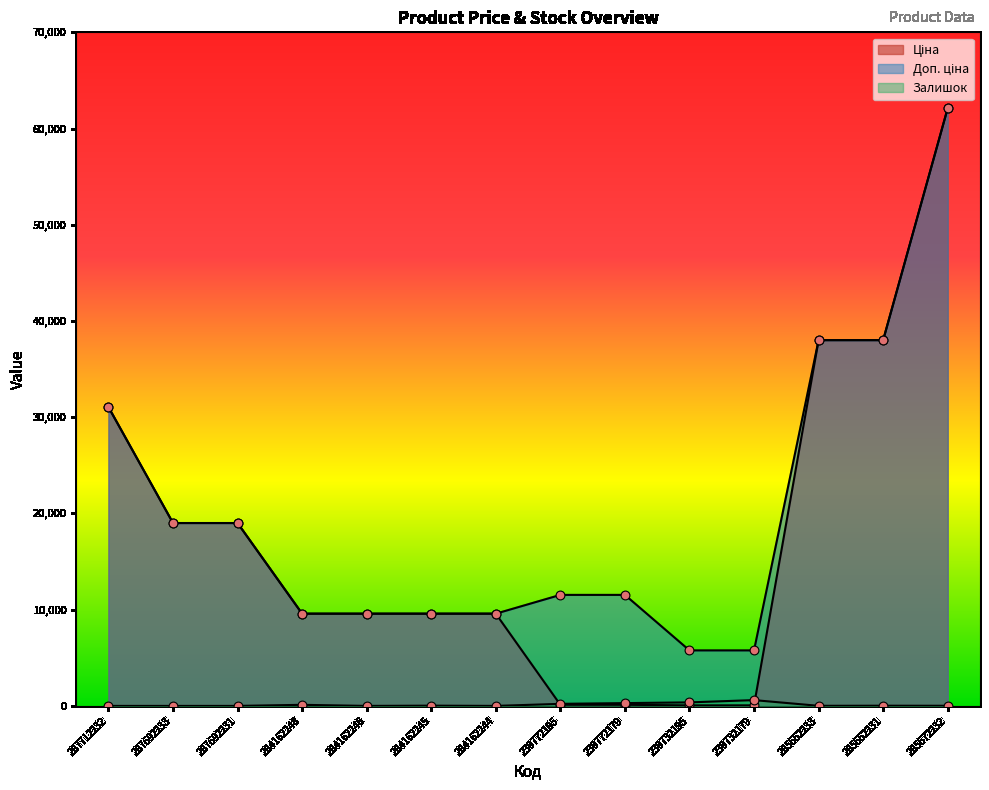

Which series has the widest spread of Y values?

Ціна